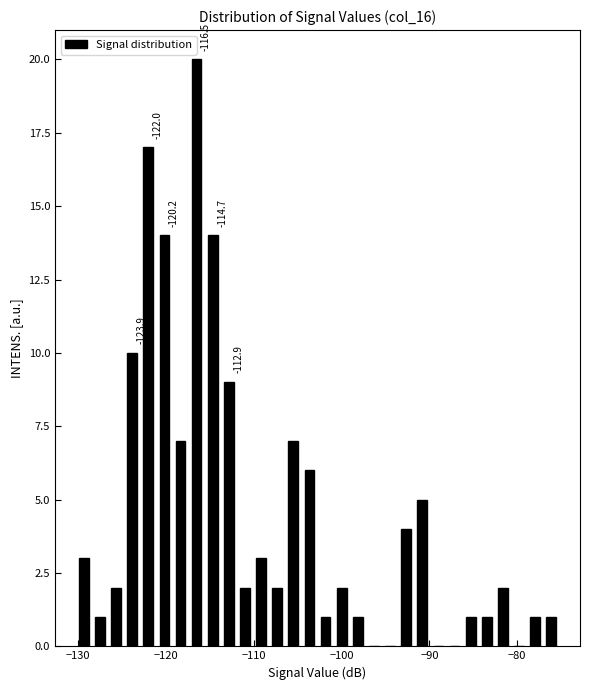

Read against the x-axis, roughly where is the centre of the tallest bar?

-117